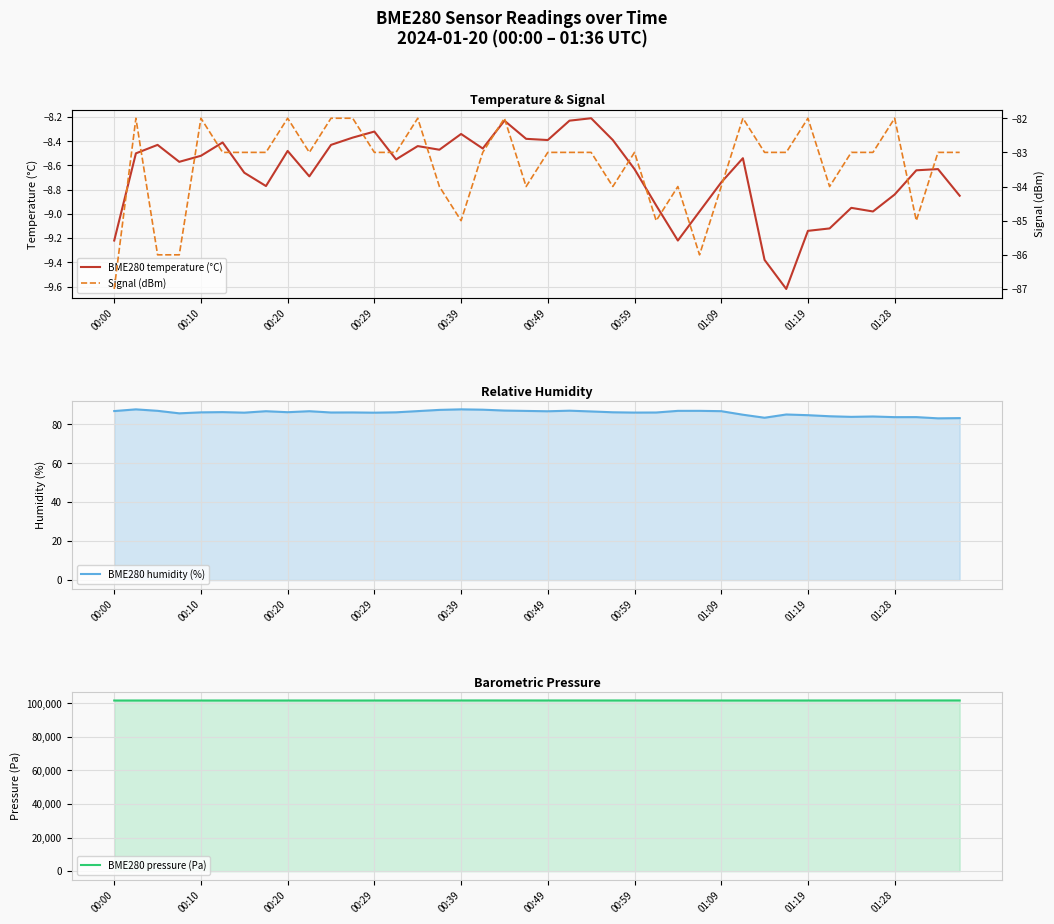

How many series are shown in this chart?

4